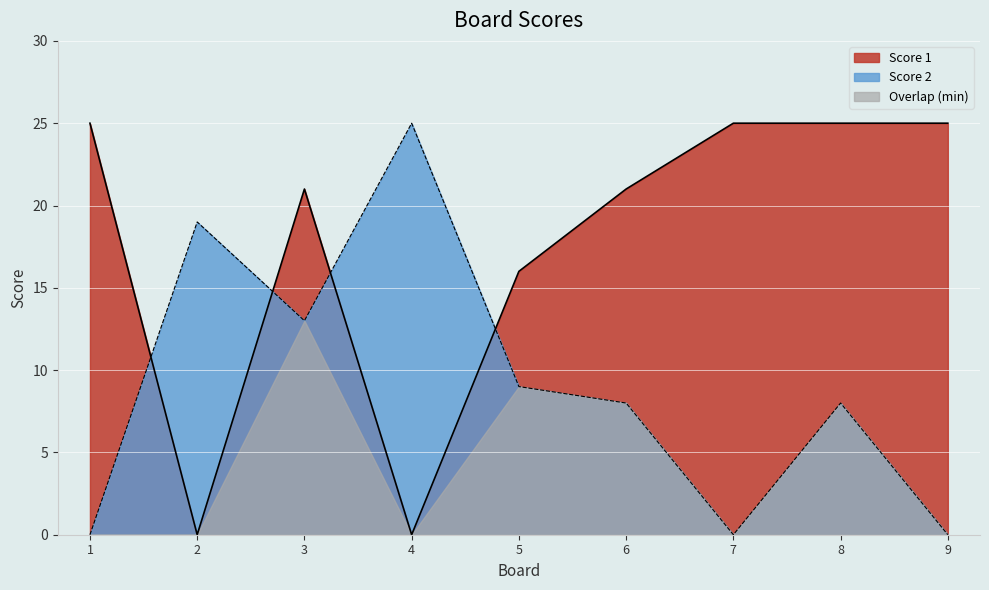

Reading right to left, list all the values displayed in this chart.

Score 1: 25	25	25	21	16	0	21	0	25
Score 2: 0	8	0	8	9	25	13	19	0